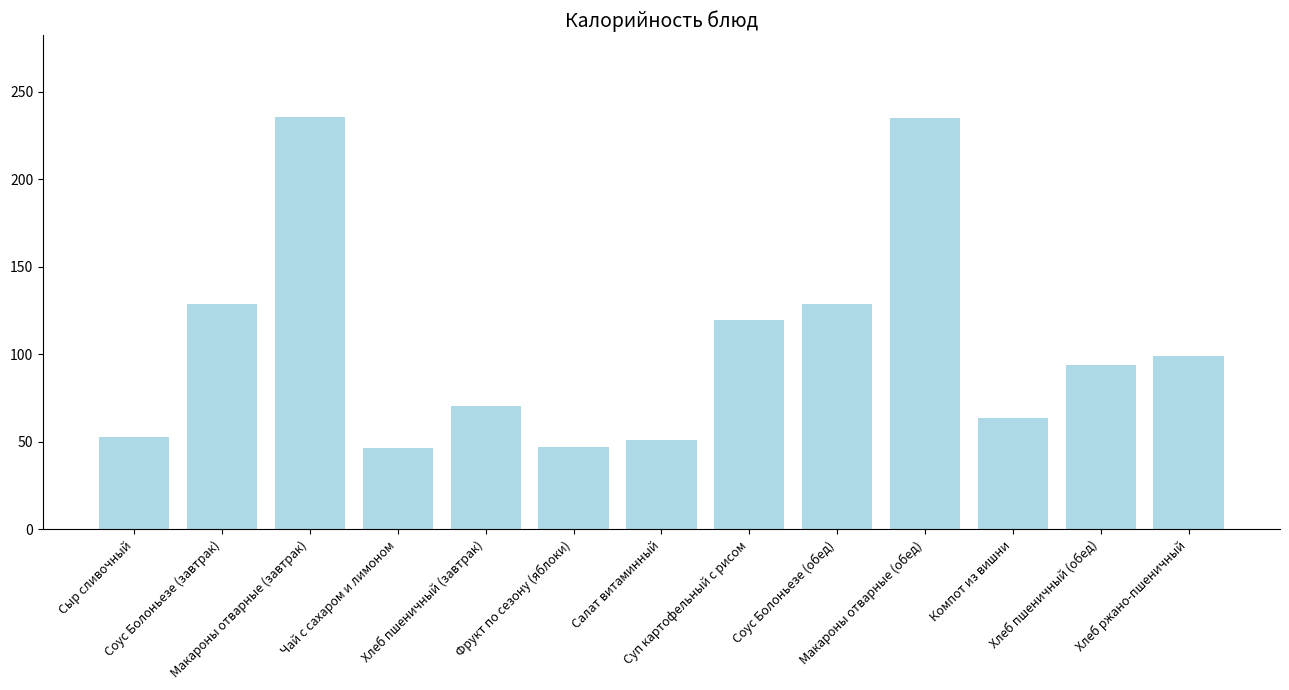

The chart shows a value of 332.5 at Макароны отварные (завтрак). True or false?

False